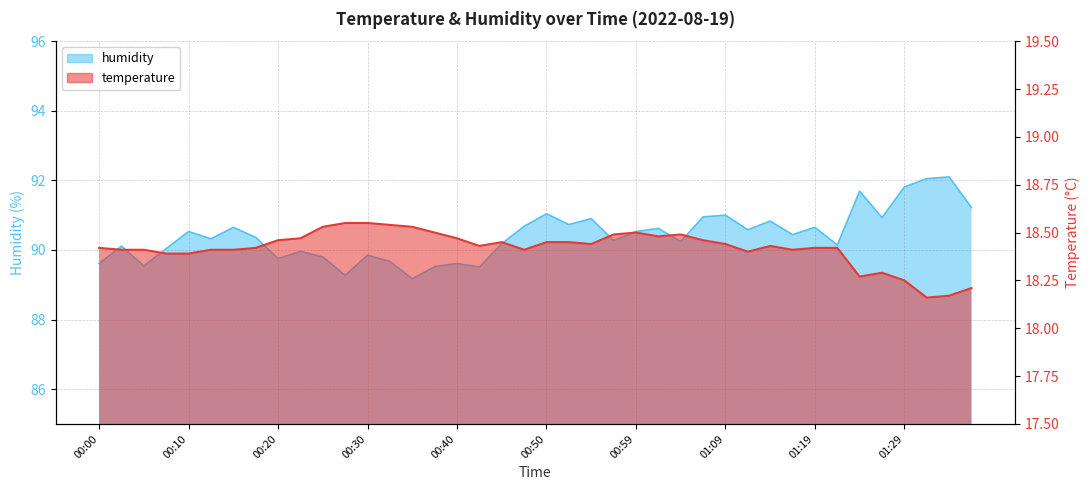

Rank the series by their average value, from lowest to highest.

temperature, humidity